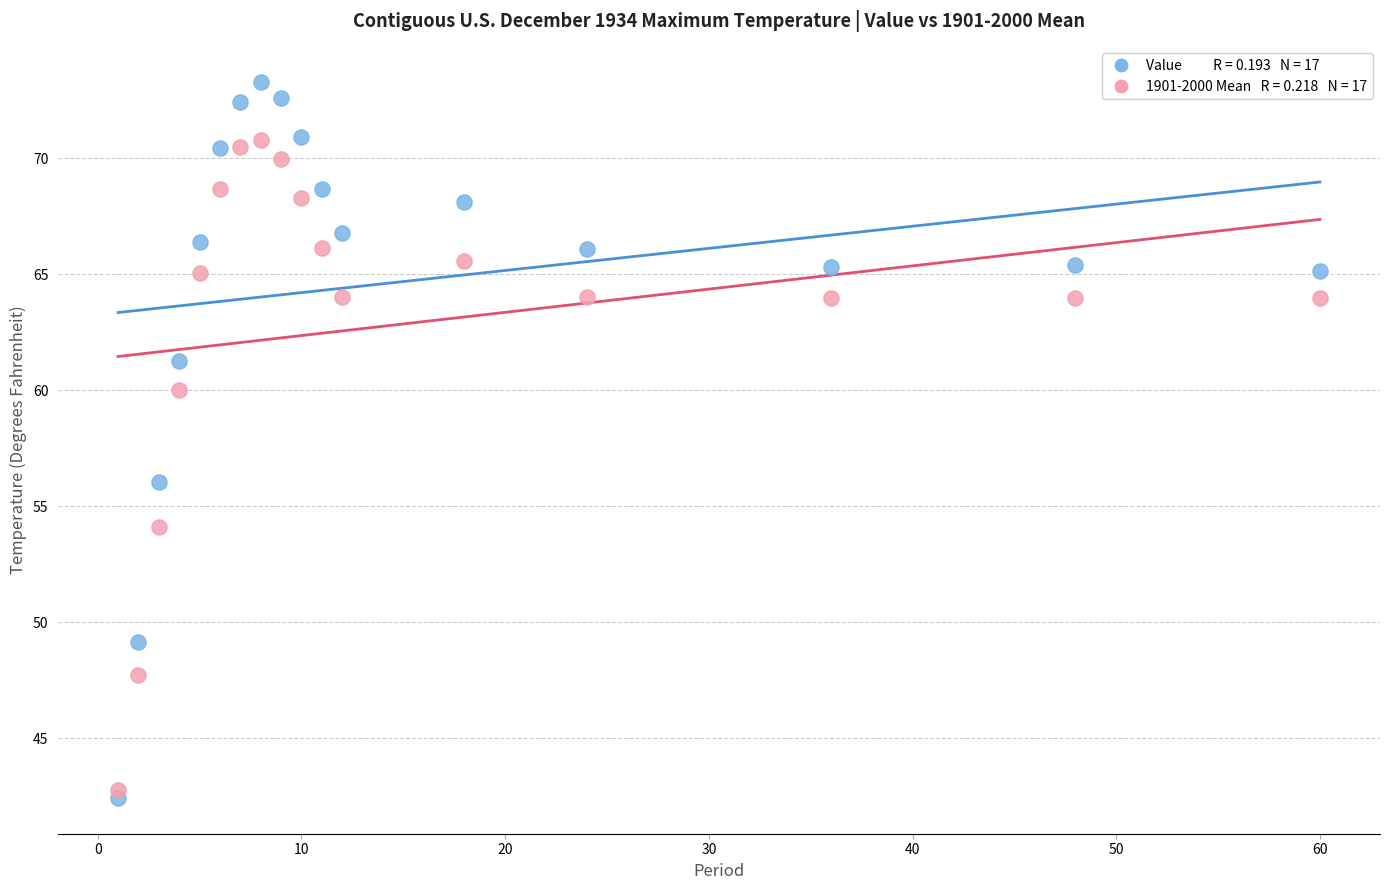

Across all series, what Y value is closest to 57?

56.0